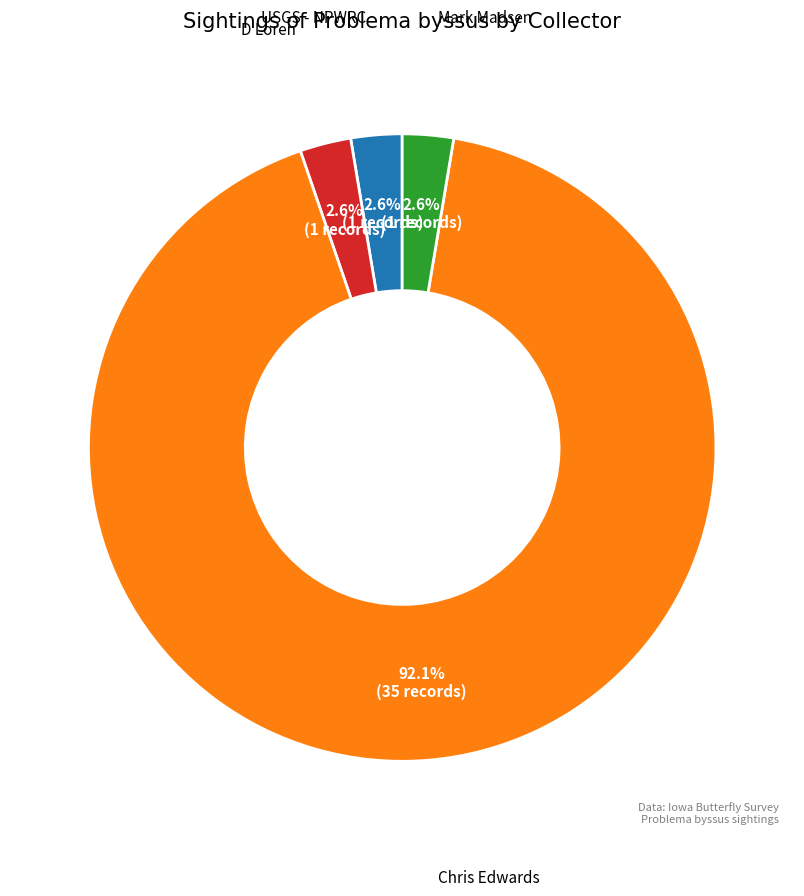

Is there any slice that represents more than half of the pie?

Yes